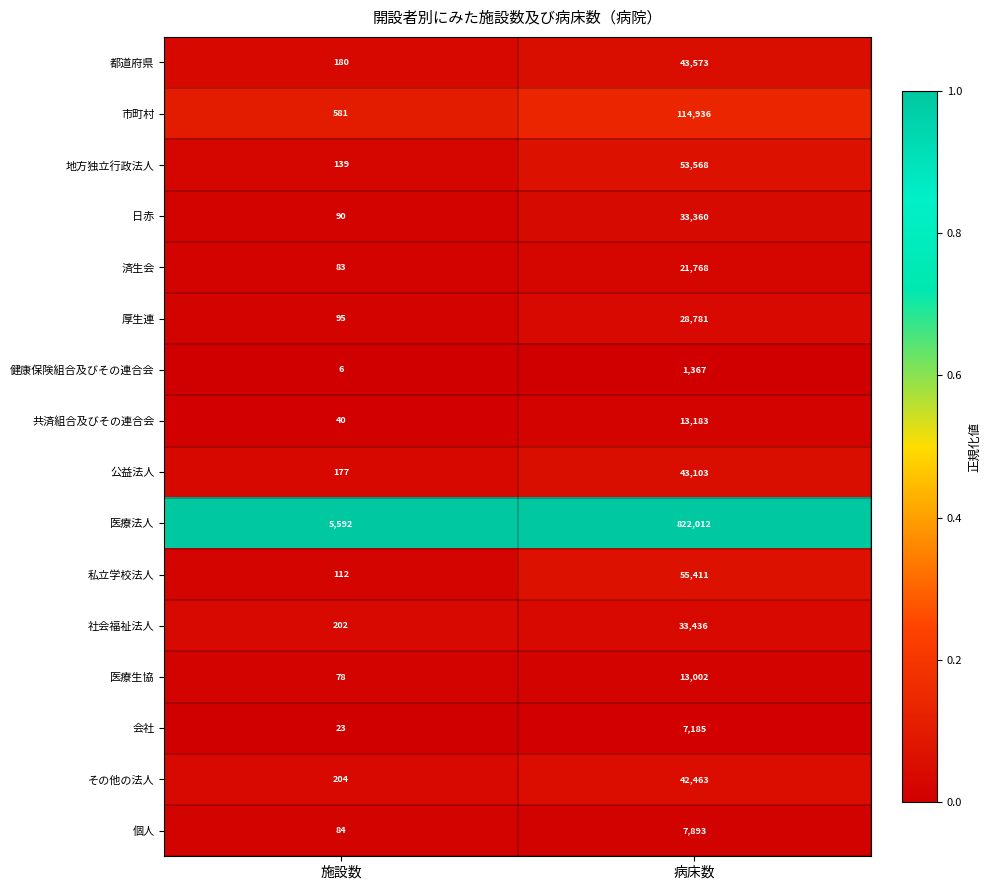

What is the total value across all series at 病床数?

1335041